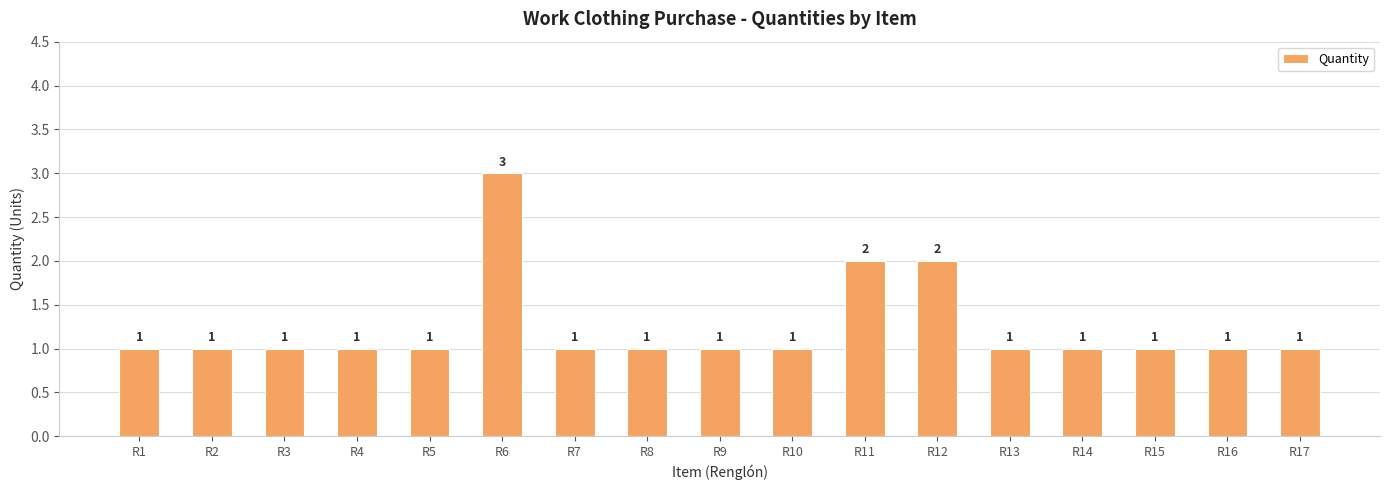

What is the sum of all values?

21